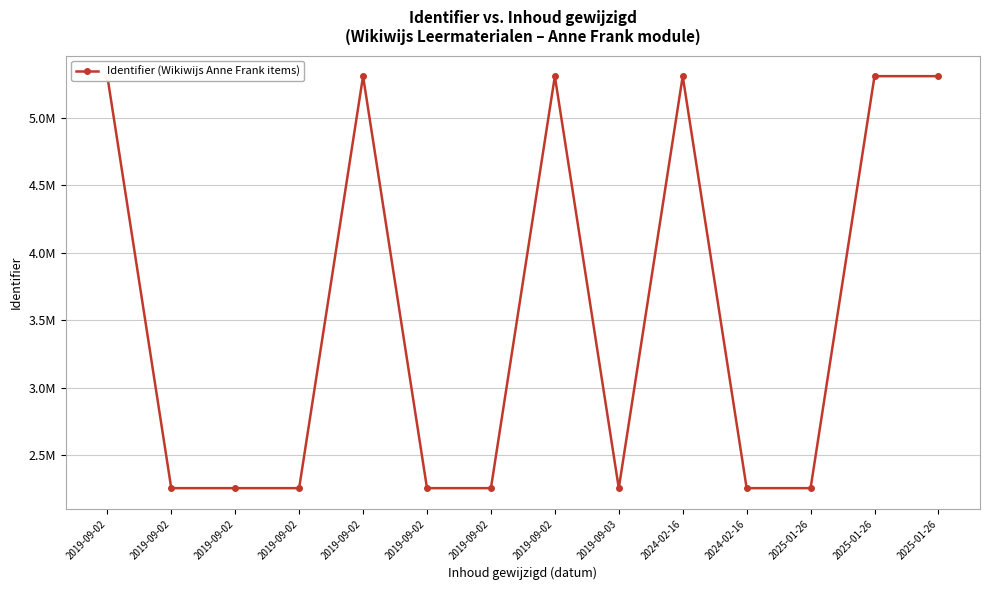

True or false: the data shows 2256370 at 2024-02-16.

True